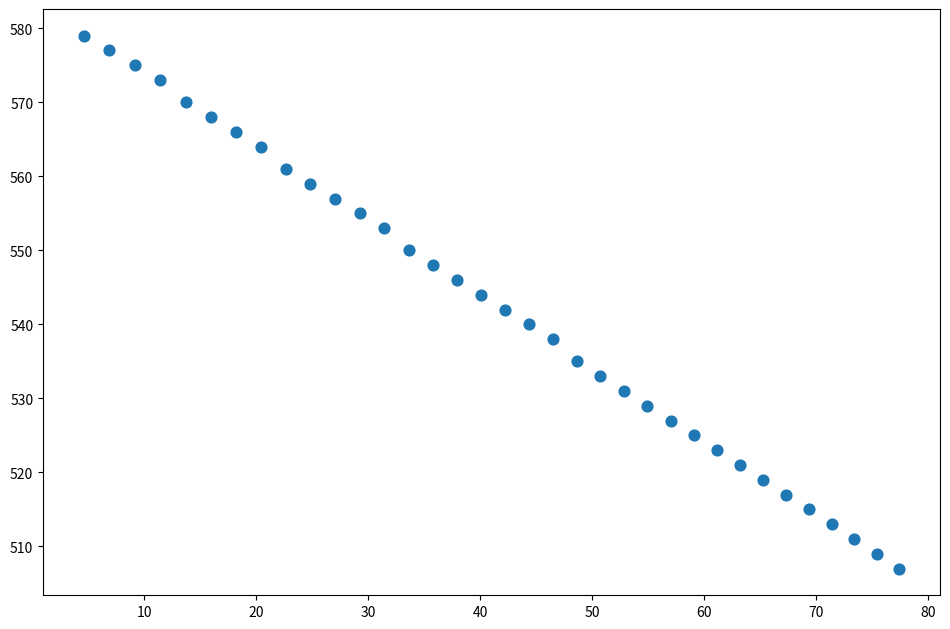

What is the range of Y values (max minus min)?

72